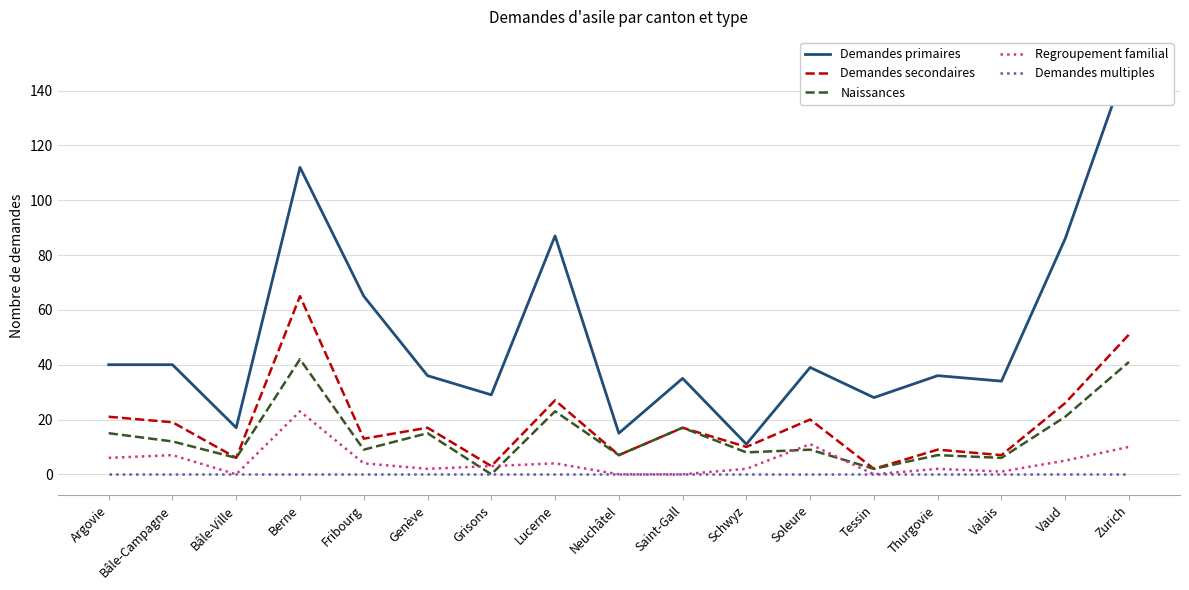

At which category does Demandes secondaires reach its first local valley?

Bâle-Ville